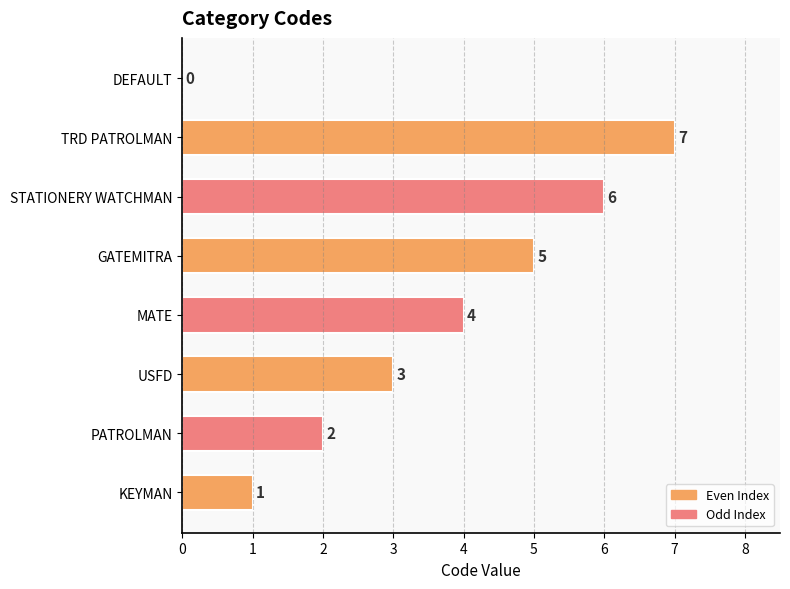

Is it true that the value at MATE is 4?

True